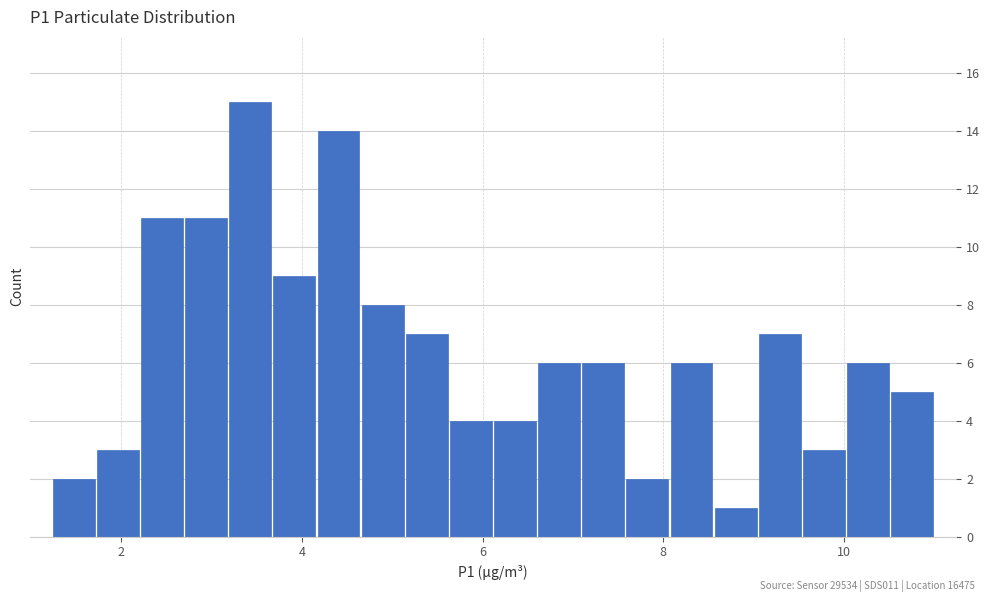

Read against the x-axis, roughly where is the centre of the tallest bar?

3.4